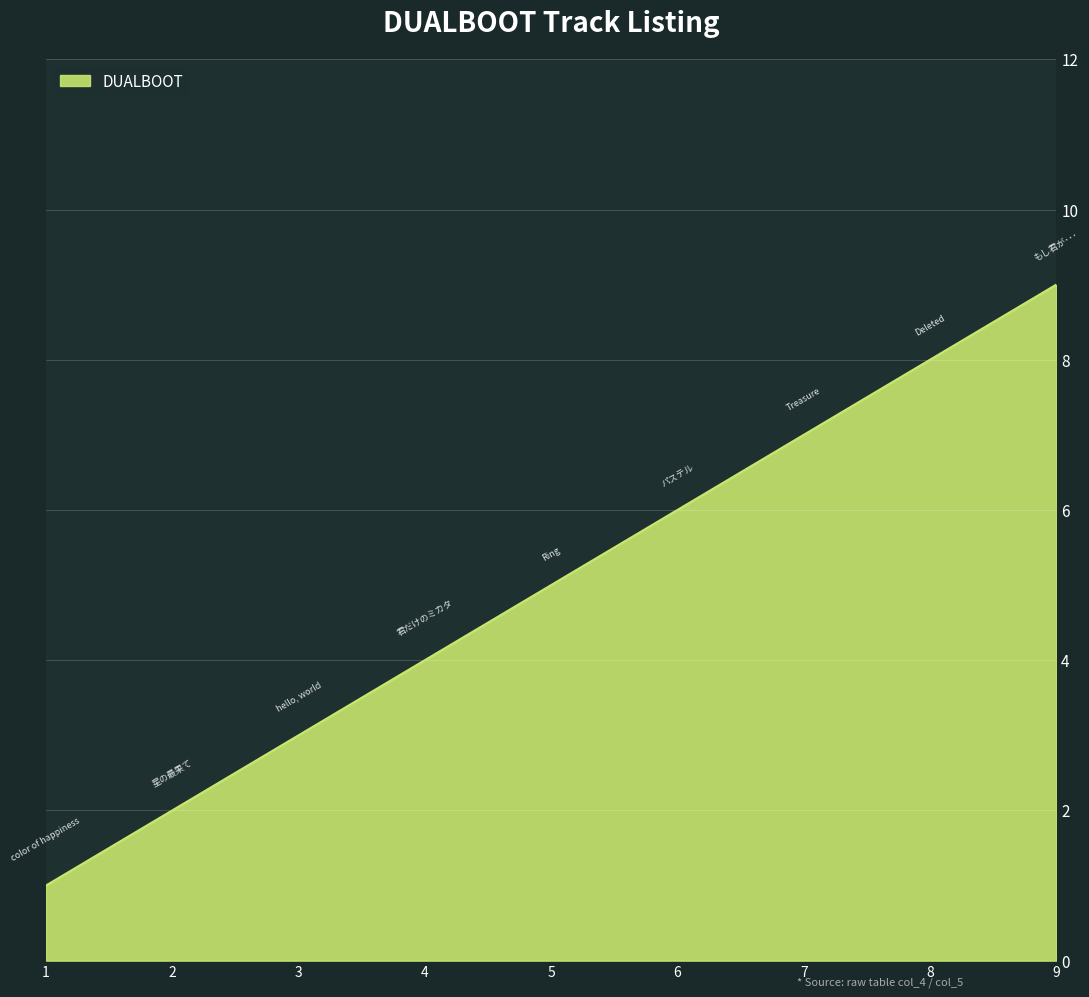

True or false: the data shows 5 at 5.

True